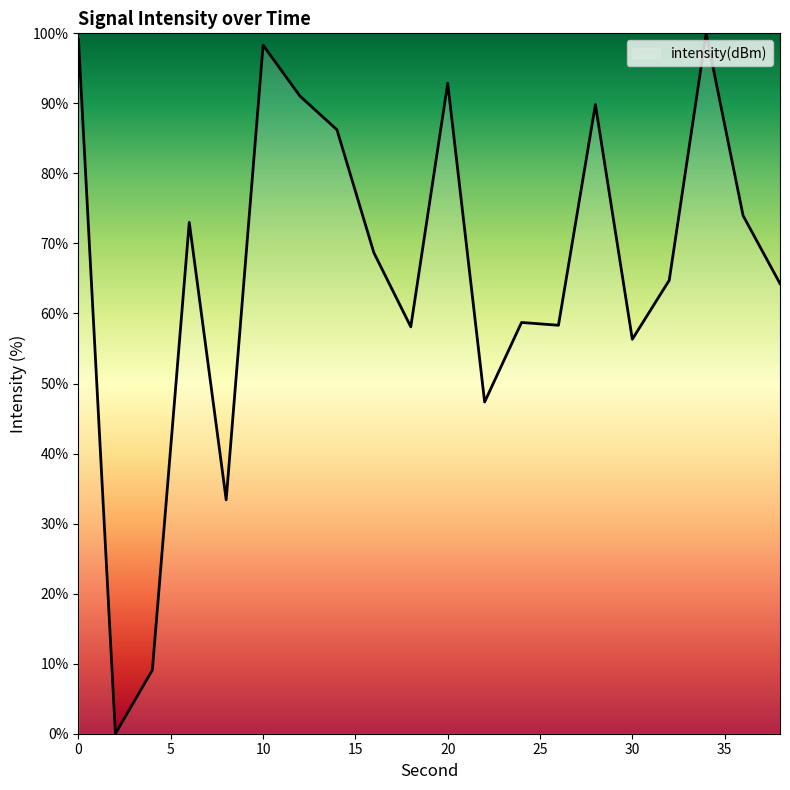

Does the chart display data point markers on the line(s)?

No